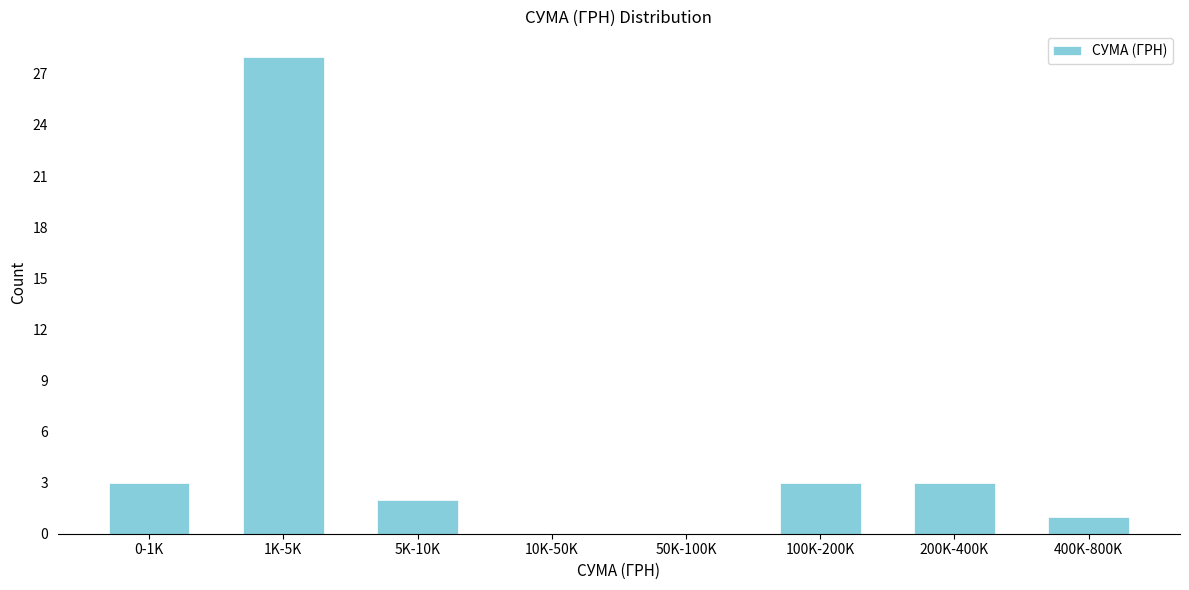

Reading right to left, list all the values displayed in this chart.

400K-800K=1	200K-400K=3	100K-200K=3	50K-100K=0	10K-50K=0	5K-10K=2	1K-5K=28	0-1K=3